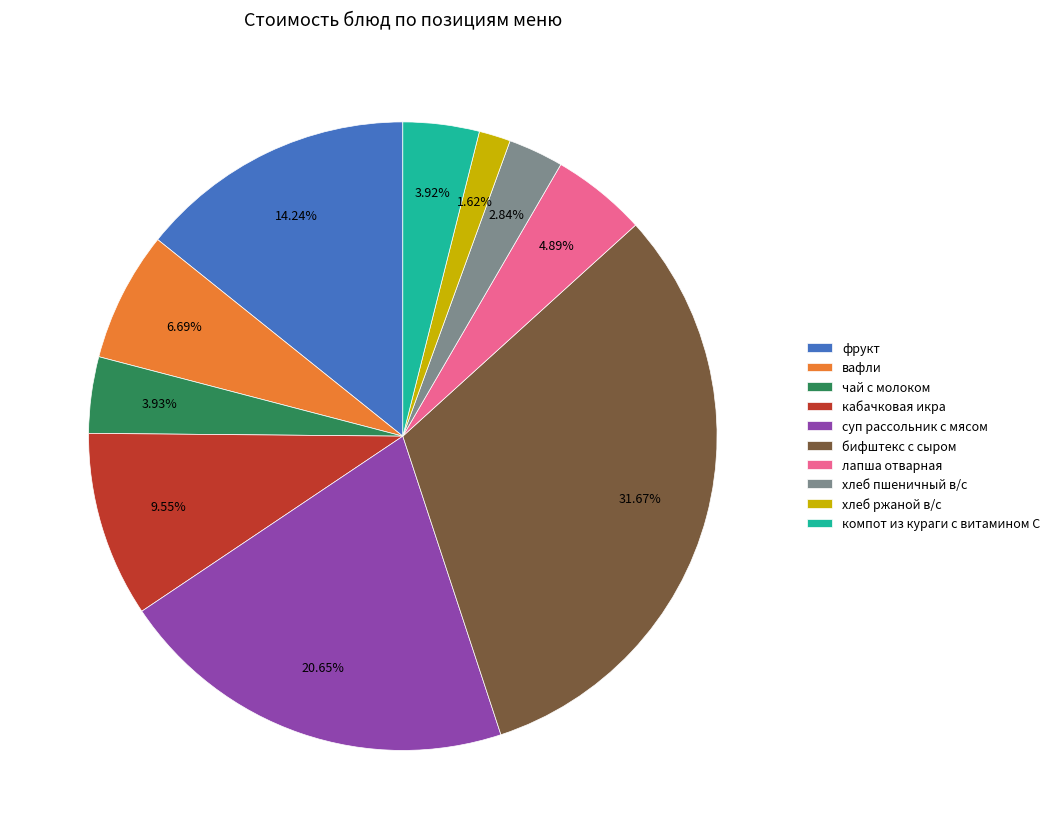

Does фрукт represent more than half of the total?

No